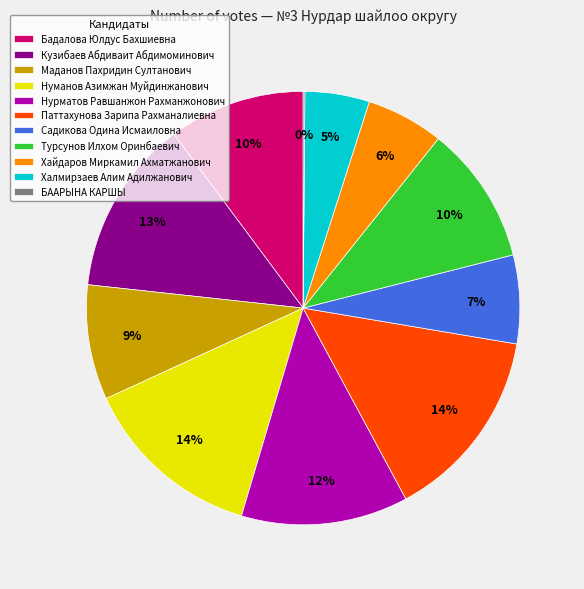

Approximately how many times larger is the value at Садикова Одина Исмаиловна compared to Маданов Пахридин Султанович?

0.8